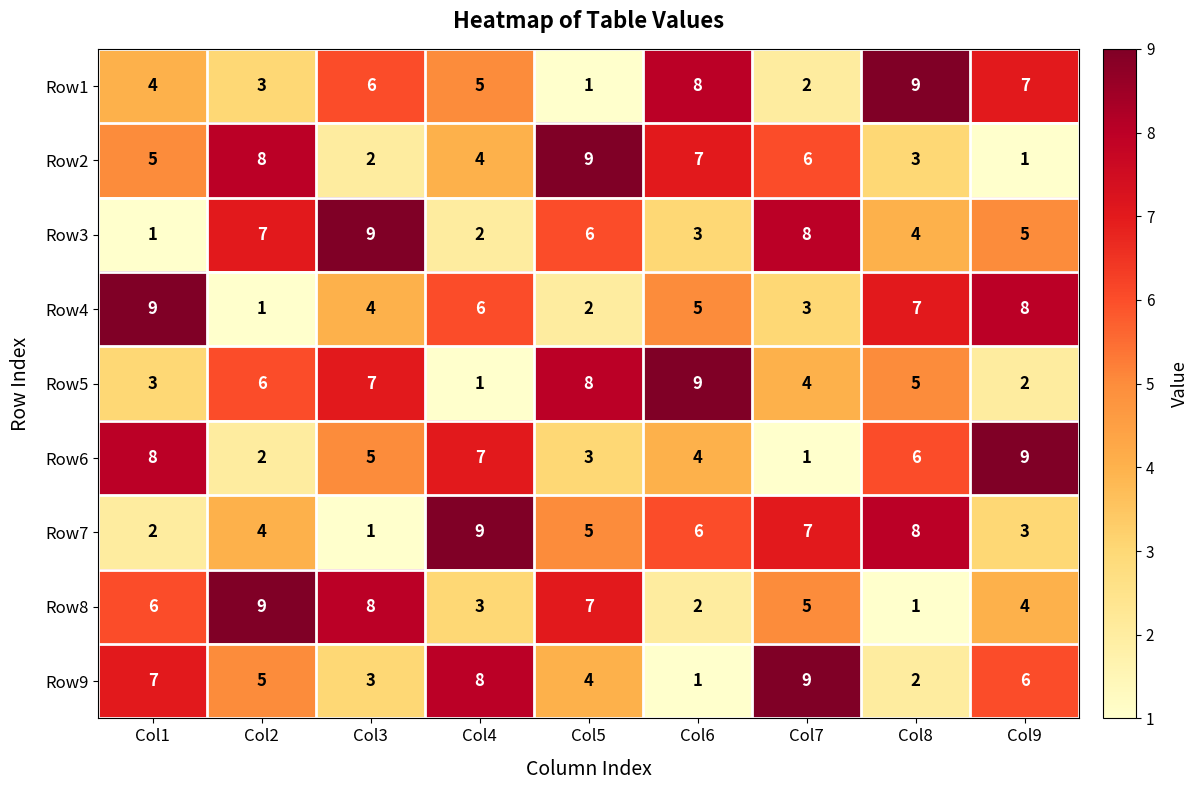

What is the difference between the Row6 values at Col9 and Col8?

3